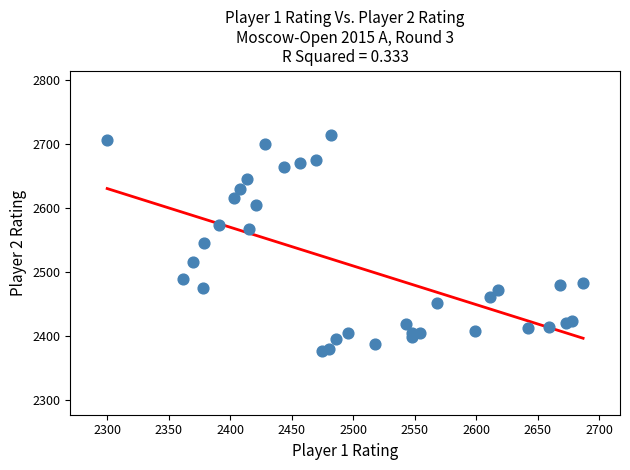

What is the range of X values (max minus min)?

387